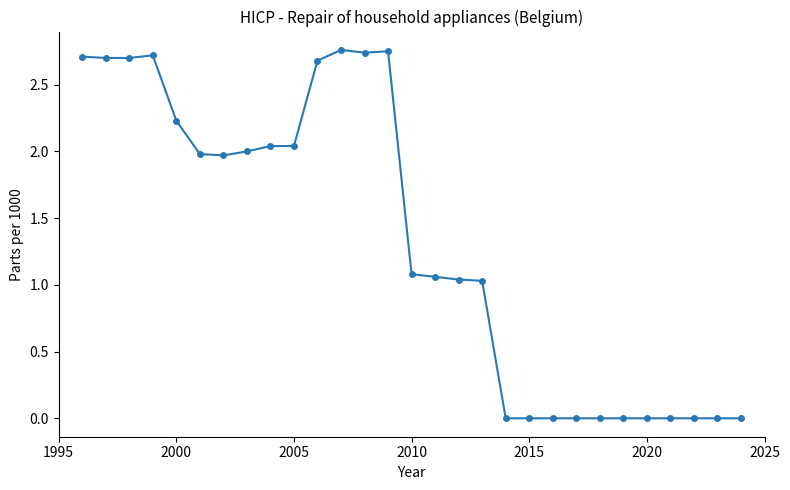

What is the sum of all values?

38.2